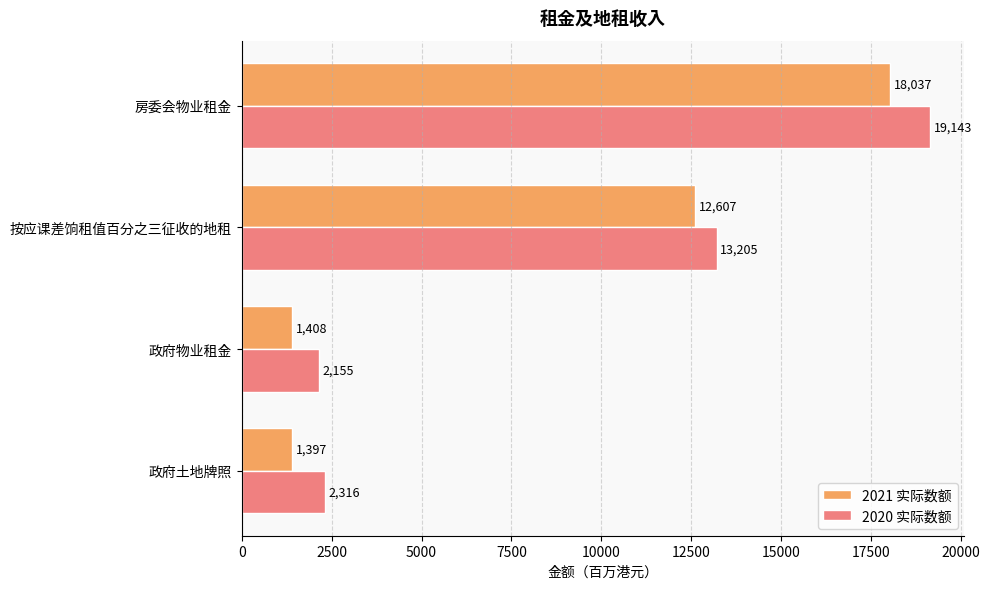

What is the difference between the highest and lowest values at 政府土地牌照?

919